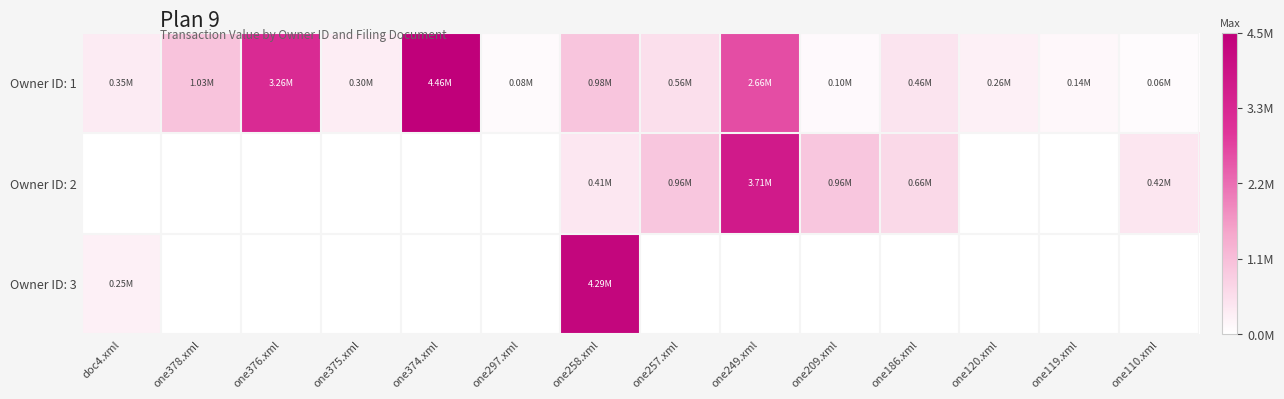

Which label corresponds to the largest value in the chart?

one374.xml